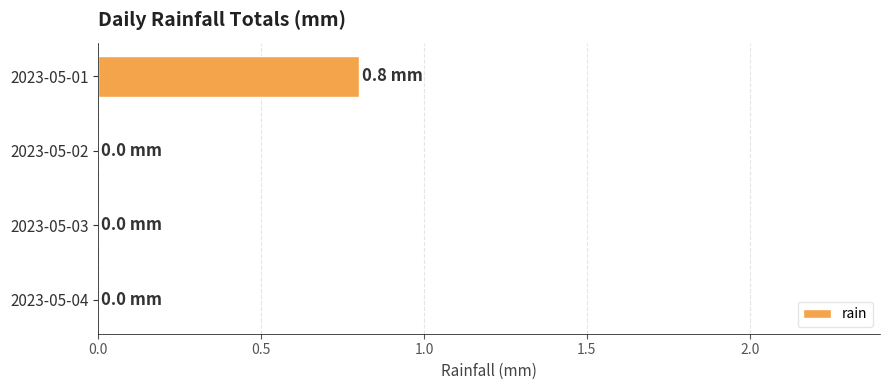

Between 2023-05-01 and 2023-05-03, which is larger?

2023-05-01